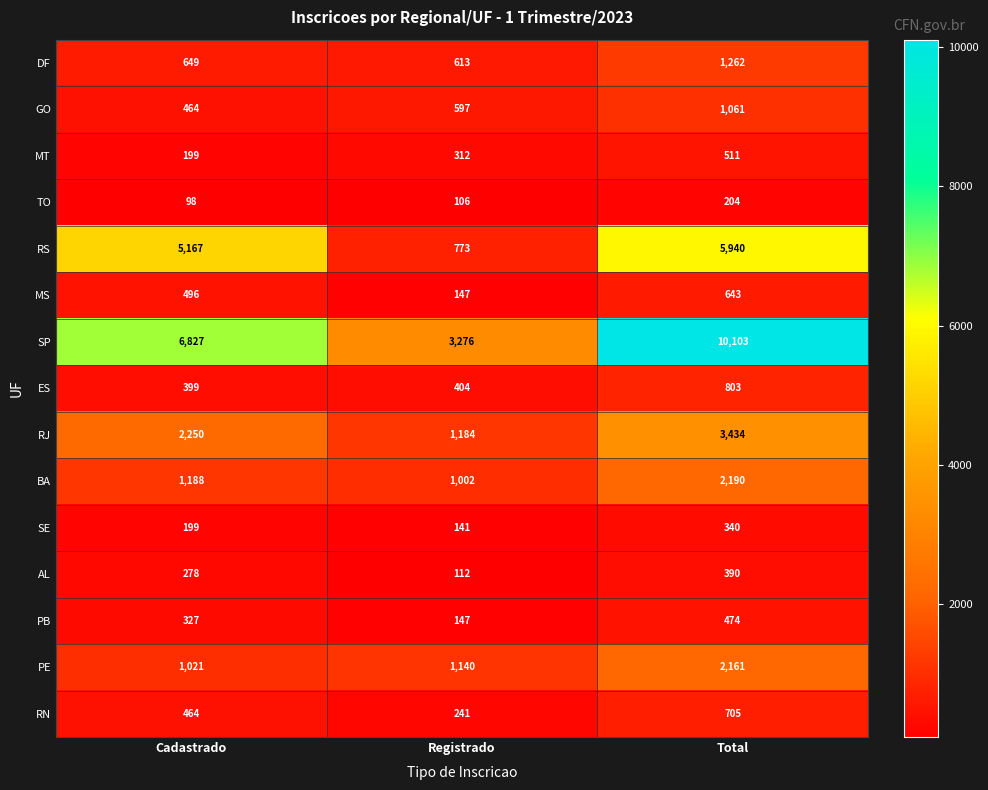

What is the sum of the SE values at Registrado and Total?

481